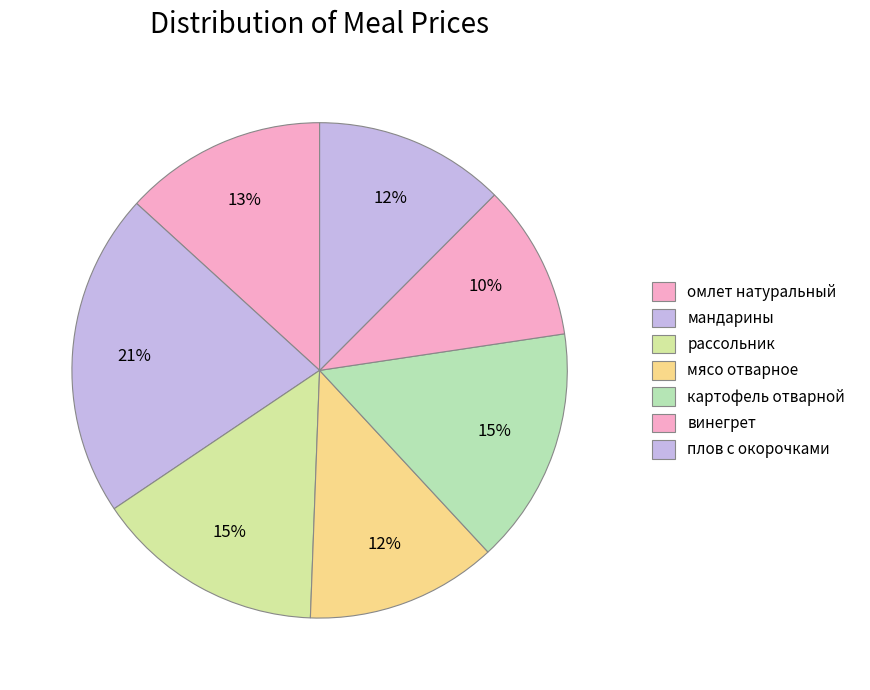

To the nearest percent, what percentage of the pie is рассольник?

15%